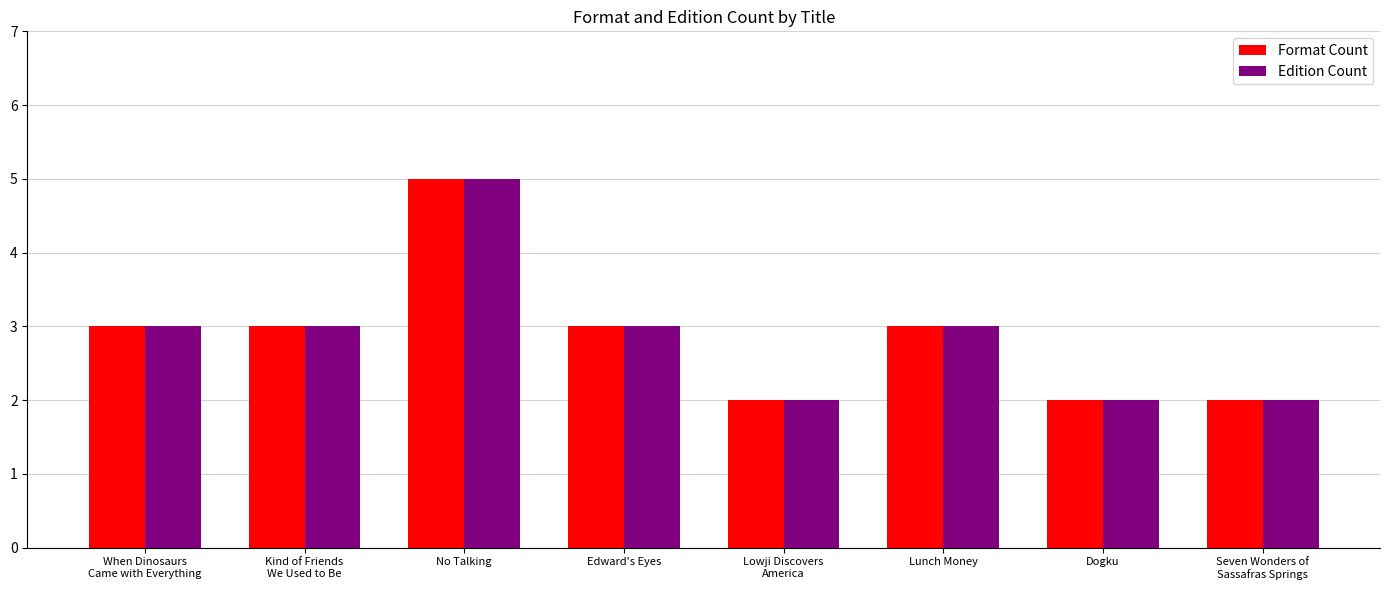

How many categories are shown in the chart?

8